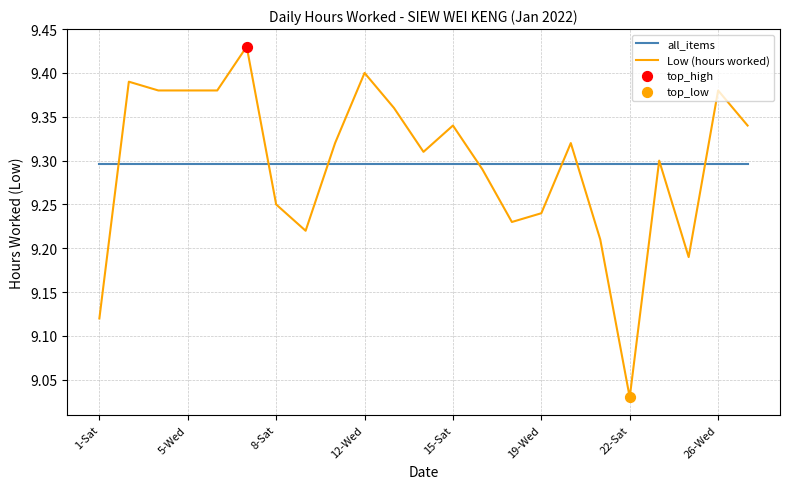

List the series in order of their peak value, lowest first.

all_items, Low (hours worked)